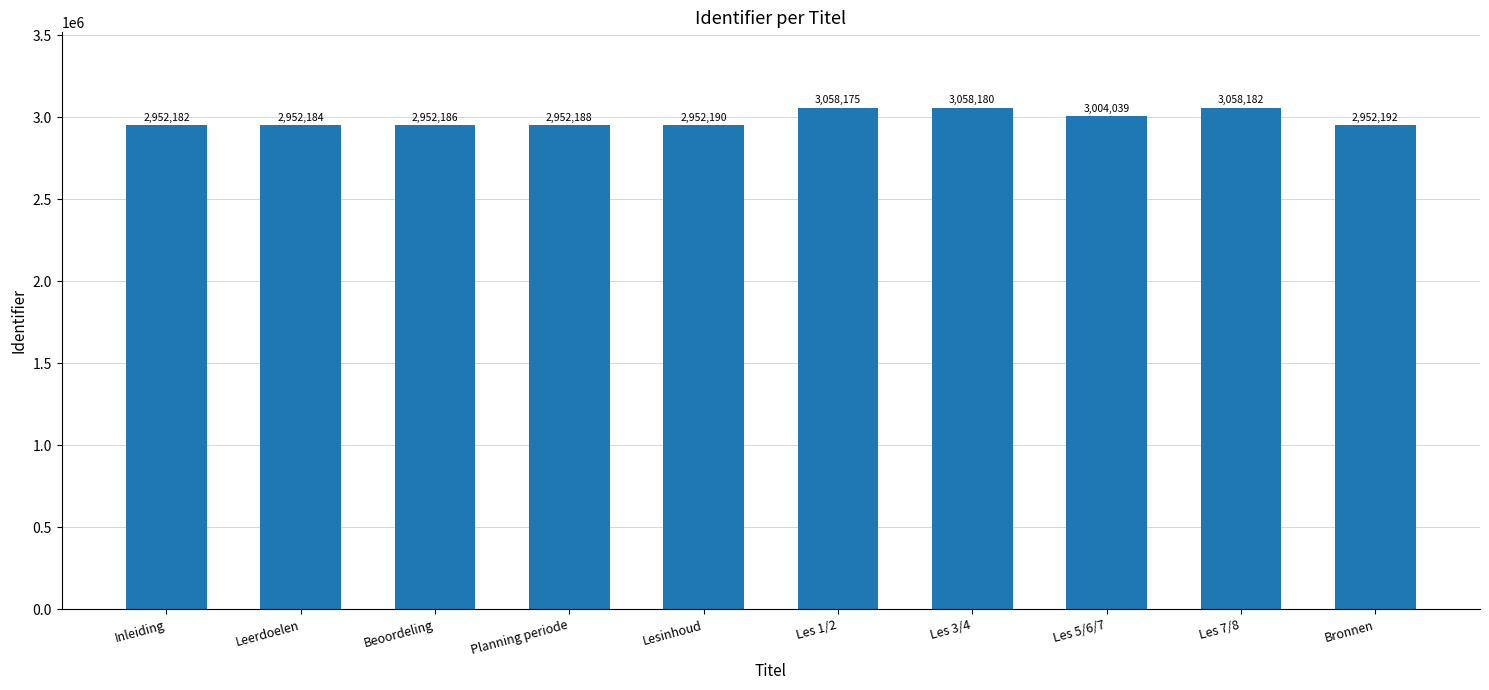

What is the difference between the maximum and minimum values?

106000